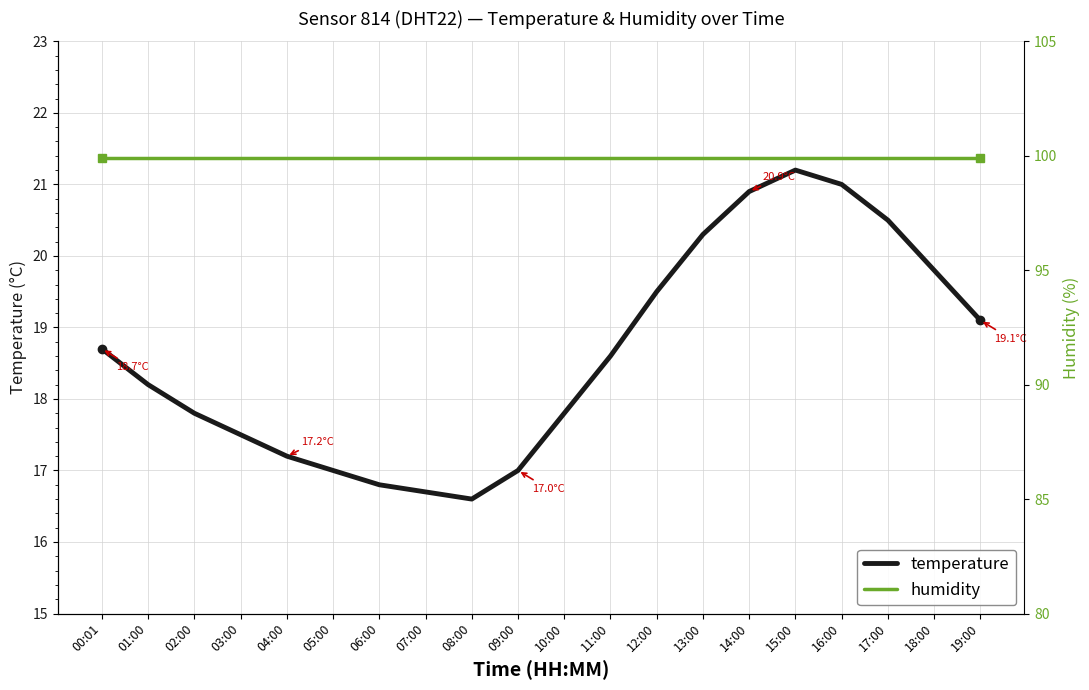

Reading right to left, transcribe all the data shown in this chart.

temperature: 19.1	19.8	20.5	21.0	21.2	20.9	20.3	19.5	18.6	17.8	17.0	16.6	16.7	16.8	17.0	17.2	17.5	17.8	18.2	18.7
humidity: 99.9	99.9	99.9	99.9	99.9	99.9	99.9	99.9	99.9	99.9	99.9	99.9	99.9	99.9	99.9	99.9	99.9	99.9	99.9	99.9